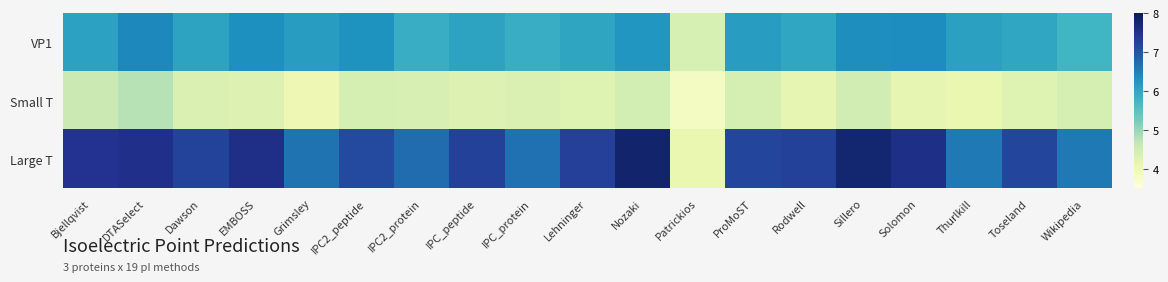

Reading left to right, transcribe all the data shown in this chart.

VP1: Bjellqvist=6.1	DTASelect=6.4	Dawson=6.0	EMBOSS=6.3	Grimsley=6.1	IPC2_peptide=6.3	IPC2_protein=5.9	IPC_peptide=6.0	IPC_protein=5.9	Lehninger=6.0	Nozaki=6.2	Patrickios=4.4	ProMoST=6.1	Rodwell=6.0	Sillero=6.3	Solomon=6.4	Thurlkill=6.1	Toseland=6.0	Wikipedia=5.8
Small T: Bjellqvist=4.6	DTASelect=4.7	Dawson=4.3	EMBOSS=4.3	Grimsley=4.0	IPC2_peptide=4.4	IPC2_protein=4.4	IPC_peptide=4.3	IPC_protein=4.3	Lehninger=4.3	Nozaki=4.4	Patrickios=3.8	ProMoST=4.4	Rodwell=4.2	Sillero=4.5	Solomon=4.2	Thurlkill=4.1	Toseland=4.3	Wikipedia=4.4
Large T: Bjellqvist=7.5	DTASelect=7.5	Dawson=7.2	EMBOSS=7.5	Grimsley=6.6	IPC2_peptide=7.1	IPC2_protein=6.7	IPC_peptide=7.2	IPC_protein=6.6	Lehninger=7.3	Nozaki=7.8	Patrickios=4.1	ProMoST=7.2	Rodwell=7.2	Sillero=7.8	Solomon=7.6	Thurlkill=6.6	Toseland=7.2	Wikipedia=6.6